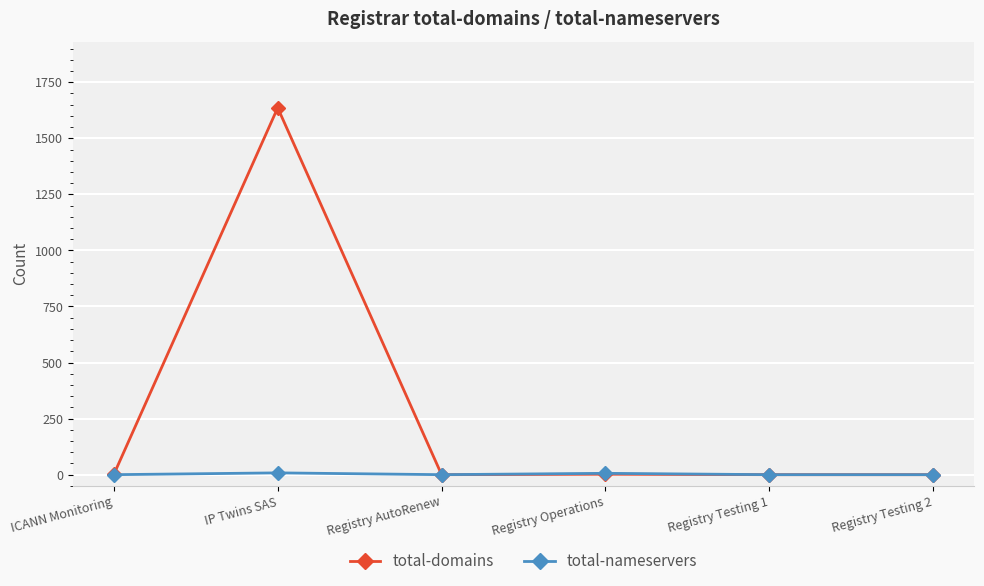

At which category is the sum across all series the highest?

IP Twins SAS